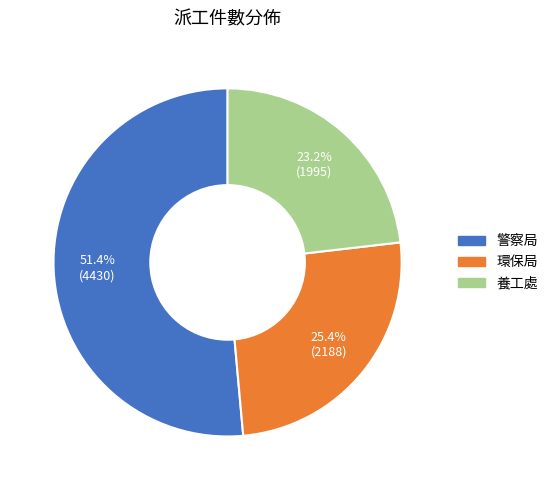

Does 警察局 account for over 50% of the chart?

Yes